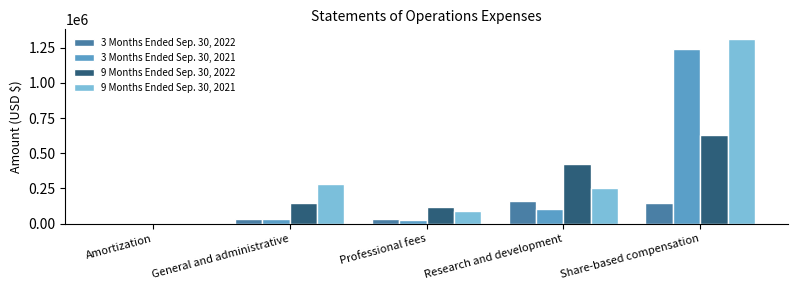

At which category is the sum across all series the highest?

Share-based compensation